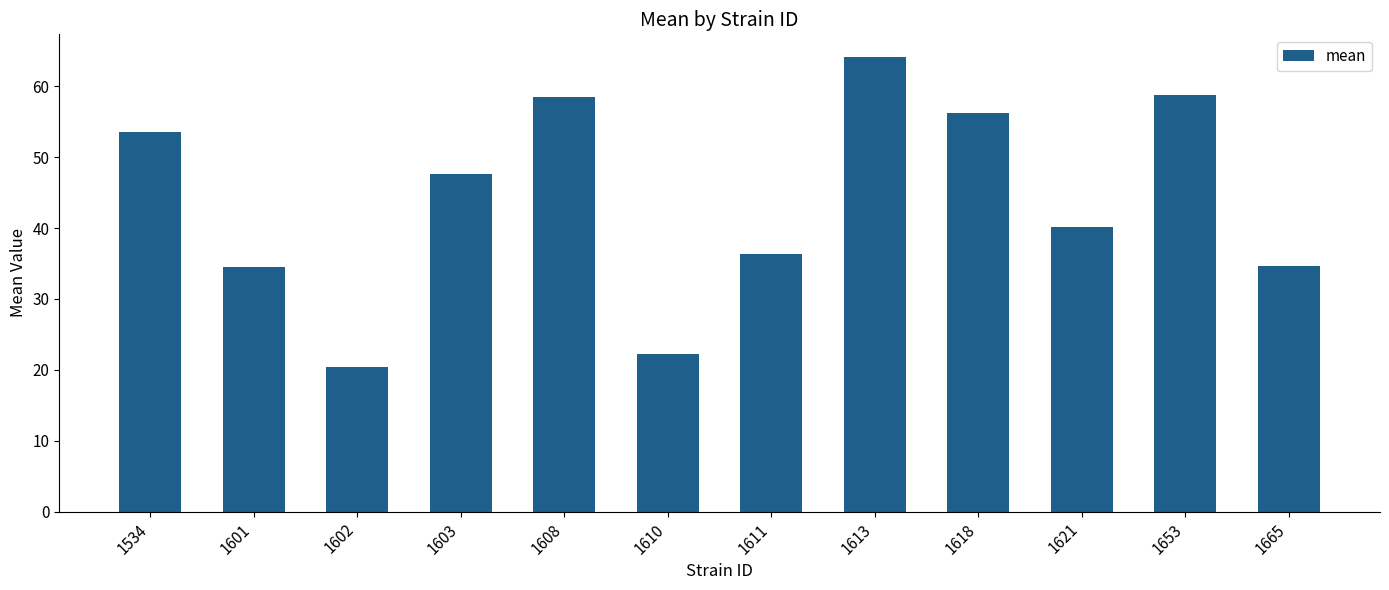

What is the difference between the values at 1602 and 1601?

14.1